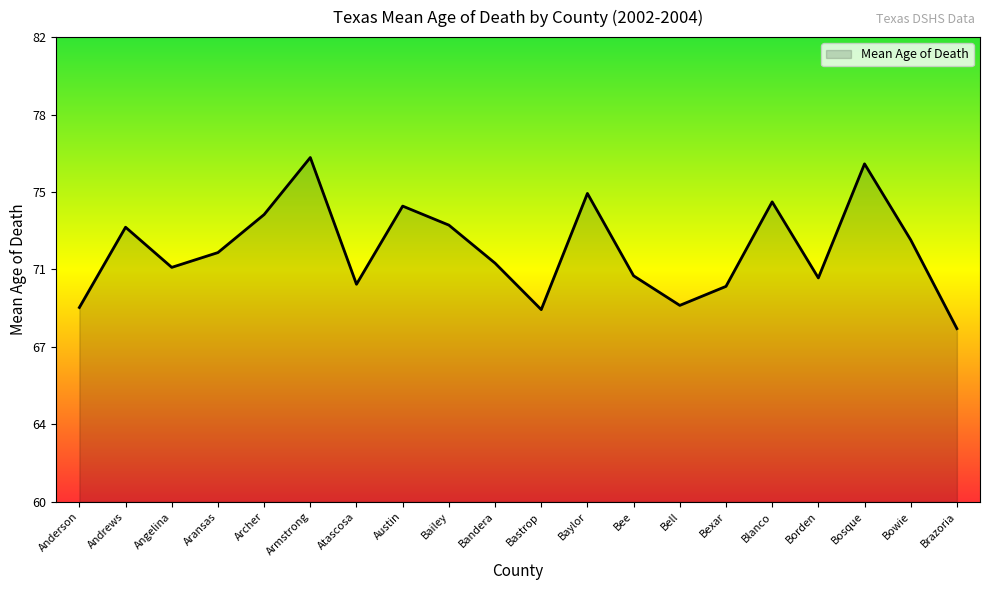

What is the label of the 3rd point from the left?

Angelina